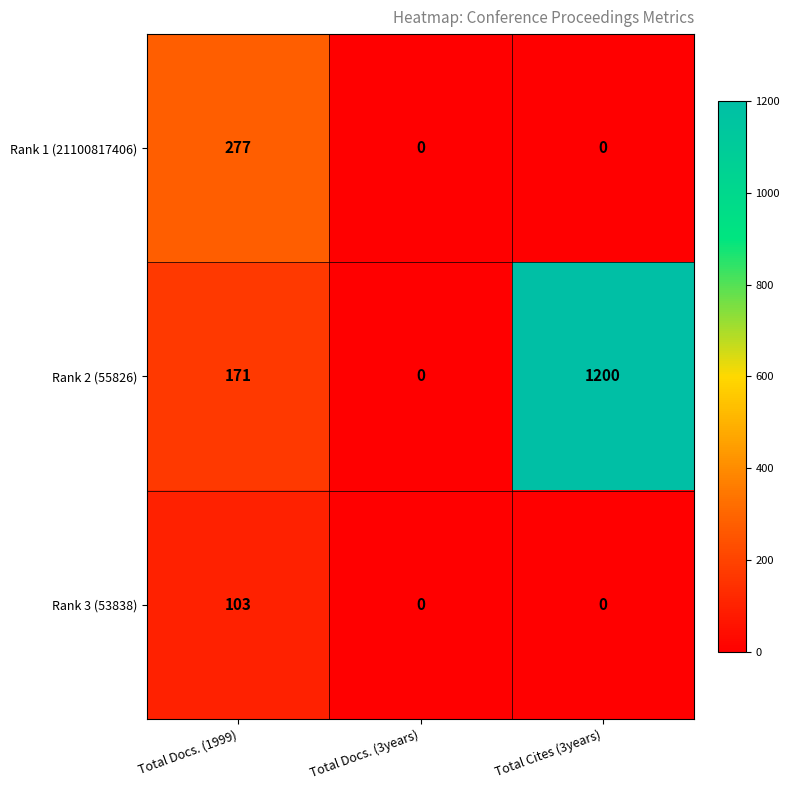

Reading left to right, what are all the values shown in this chart?

Rank 1 (21100817406): 277	0	0
Rank 2 (55826): 171	0	1200
Rank 3 (53838): 103	0	0